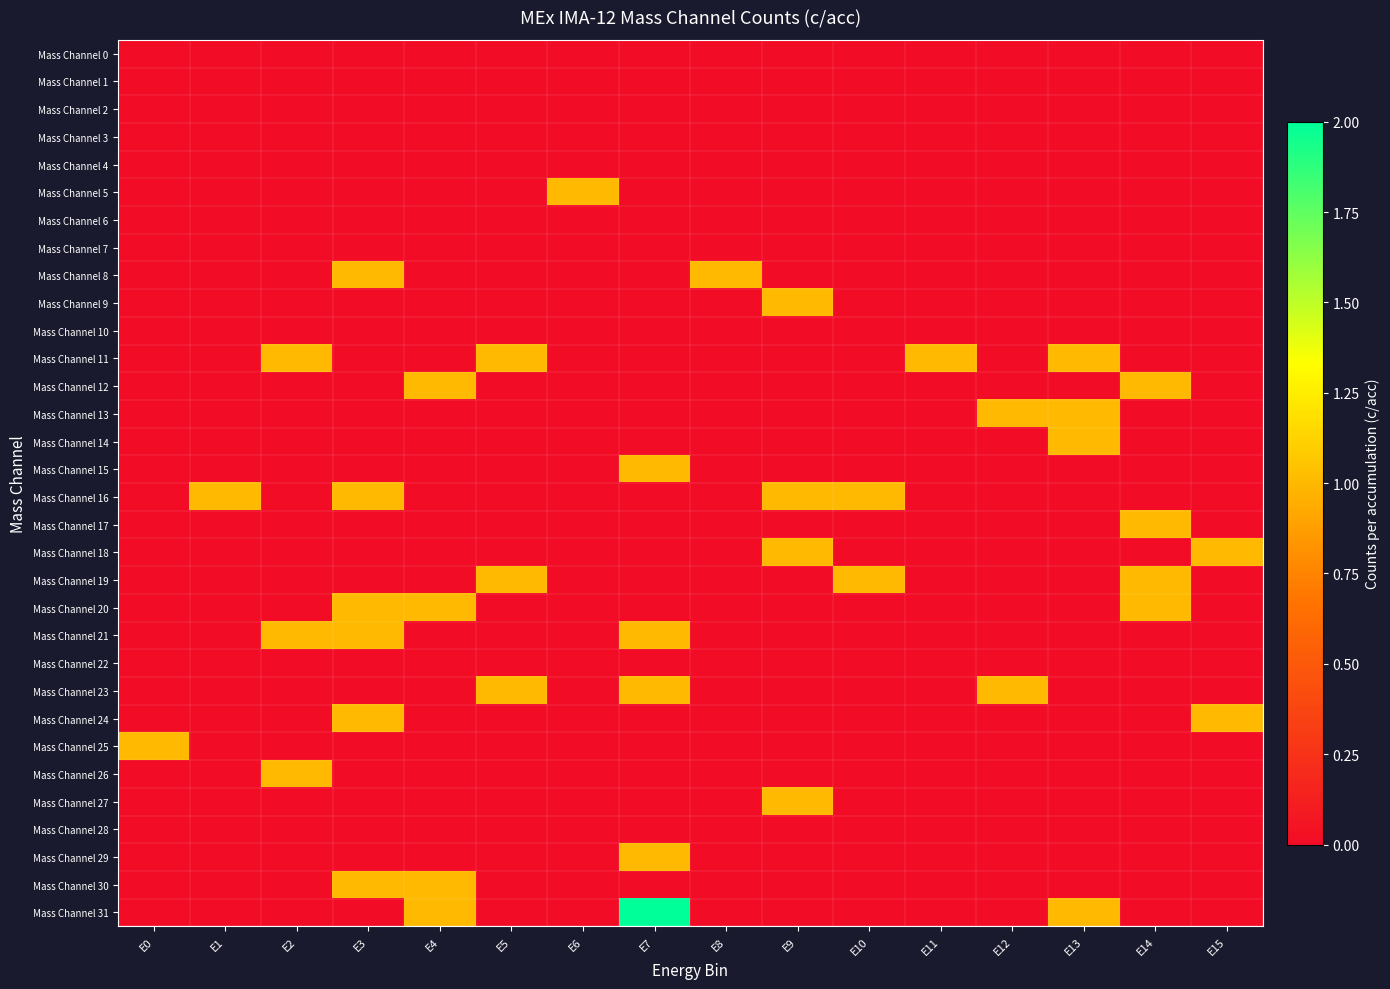

List the series in order of their peak value, highest first.

Mass Channel 31, Mass Channel 5, Mass Channel 8, Mass Channel 9, Mass Channel 11, Mass Channel 12, Mass Channel 13, Mass Channel 14, Mass Channel 15, Mass Channel 16, Mass Channel 17, Mass Channel 18, Mass Channel 19, Mass Channel 20, Mass Channel 21, Mass Channel 23, Mass Channel 24, Mass Channel 25, Mass Channel 26, Mass Channel 27, Mass Channel 29, Mass Channel 30, Mass Channel 0, Mass Channel 1, Mass Channel 2, Mass Channel 3, Mass Channel 4, Mass Channel 6, Mass Channel 7, Mass Channel 10, Mass Channel 22, Mass Channel 28